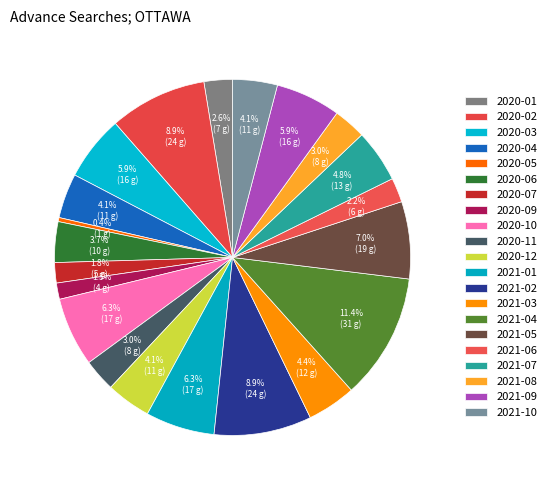

Count the number of slices in the pie.

21